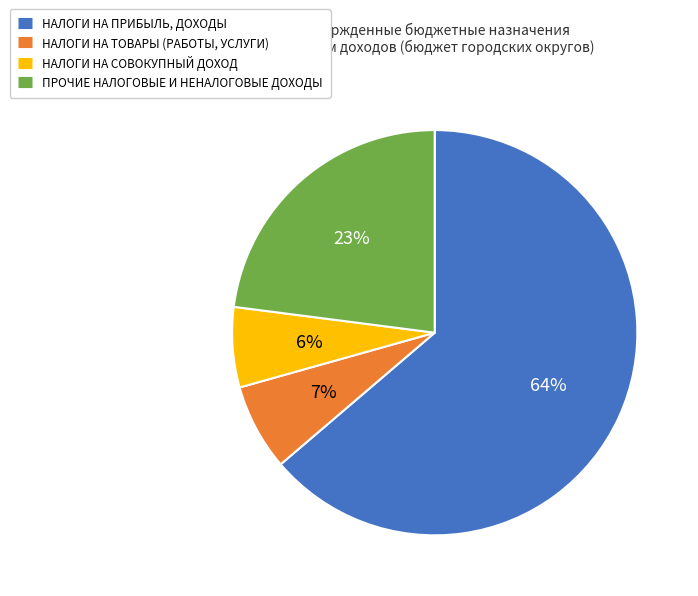

The ПРОЧИЕ НАЛОГОВЫЕ И НЕНАЛОГОВЫЕ ДОХОДЫ slice represents 34% of the pie. True or false?

False